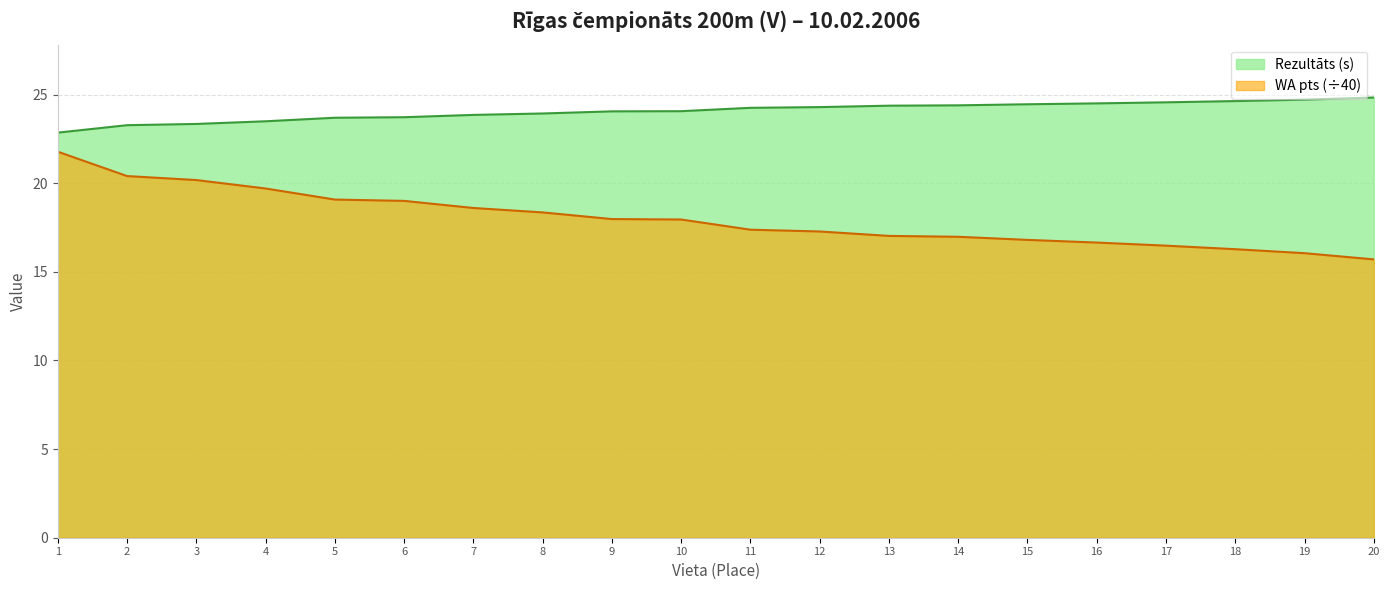

Reading right to left, transcribe all the data shown in this chart.

Rezultāts: 24.8	24.7	24.6	24.6	24.5	24.4	24.4	24.4	24.3	24.2	24.1	24.1	23.9	23.9	23.7	23.7	23.5	23.3	23.3	22.9
WA: 15.7	16.1	16.3	16.5	16.6	16.8	17.0	17.0	17.3	17.4	17.9	18.0	18.4	18.6	19.0	19.1	19.7	20.2	20.4	21.8